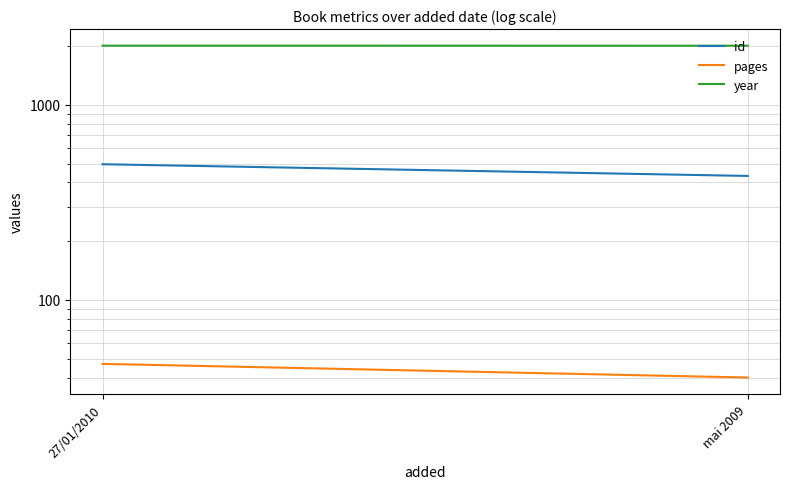

Which series has the largest range (max minus min)?

id